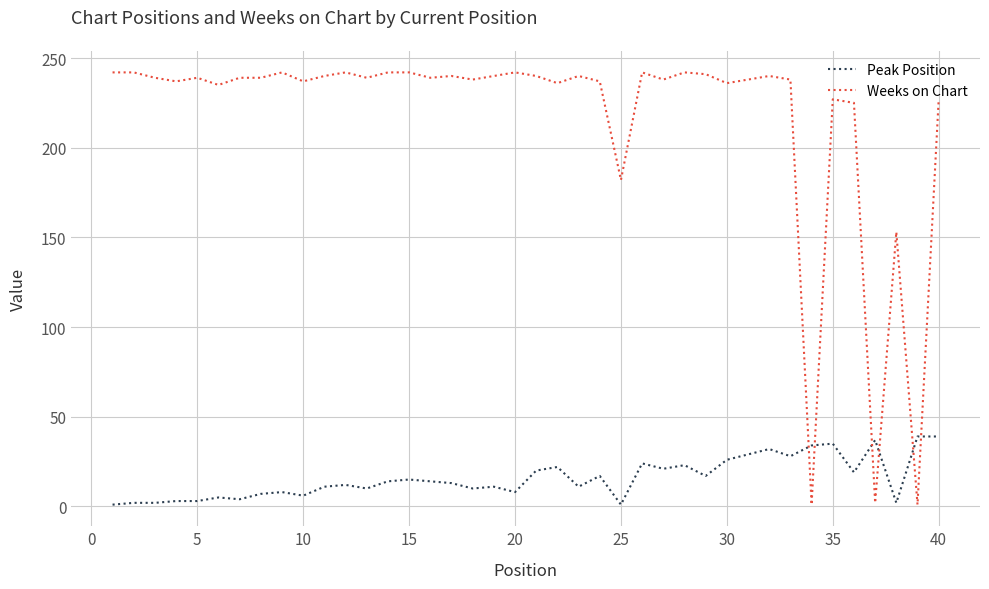

How many lines are shown in the chart?

2